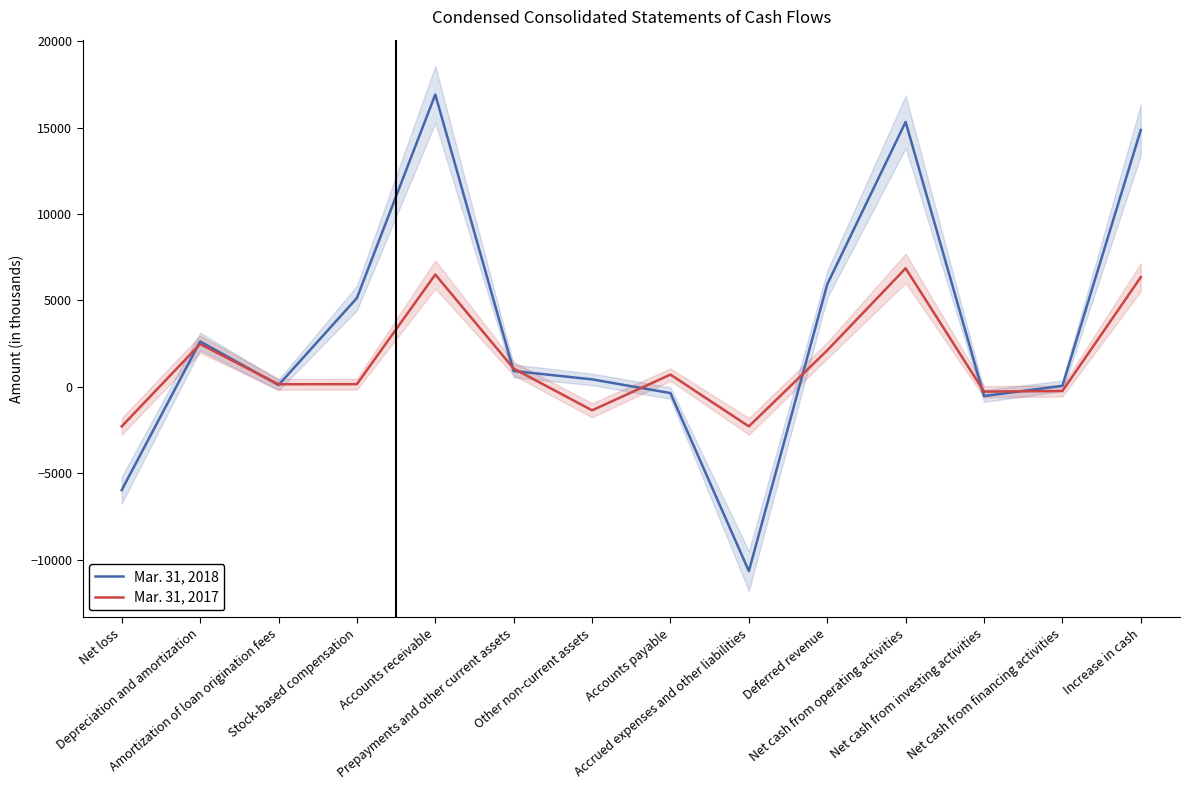

How many interior local valleys does the Mar. 31, 2017 series have?

4